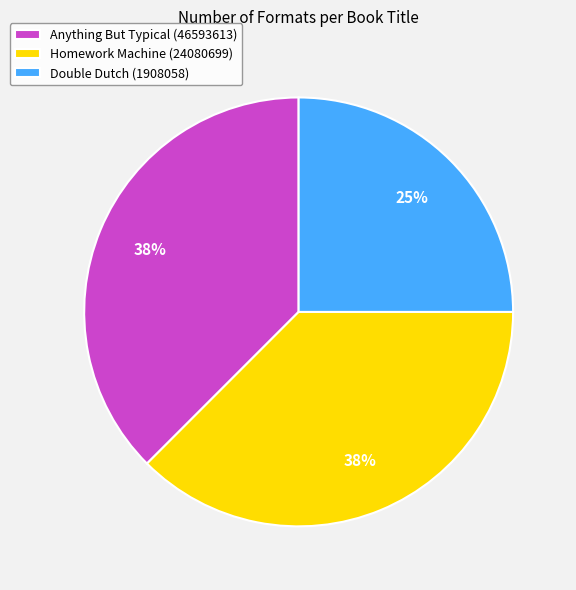

Count the number of slices in the pie.

3